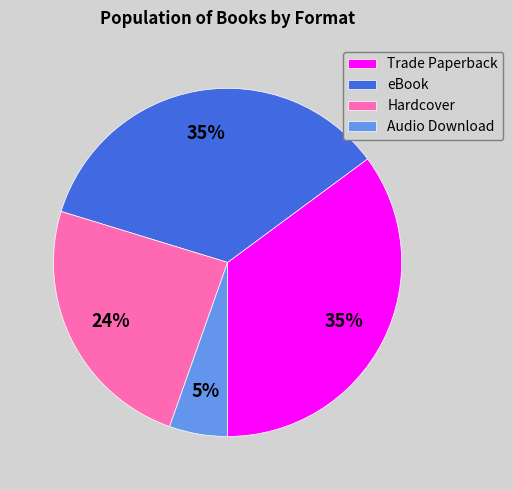

True or false: Audio Download accounts for 1% of the total.

False